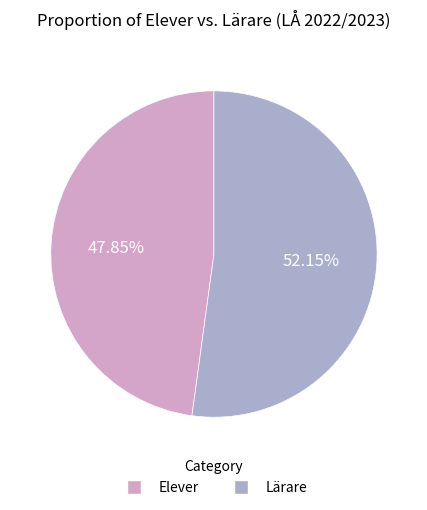

How many slices are in this pie chart?

2